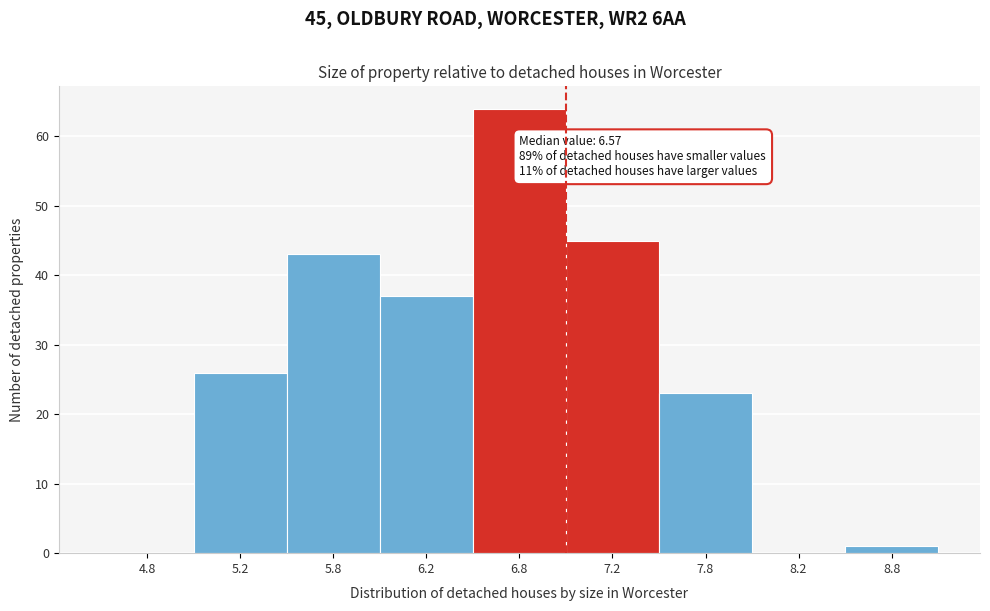

Reading left to right, extract all data points from this chart.

4.8=0	5.2=26	5.8=43	6.2=37	6.8=64	7.2=45	7.8=23	8.2=0	8.8=1